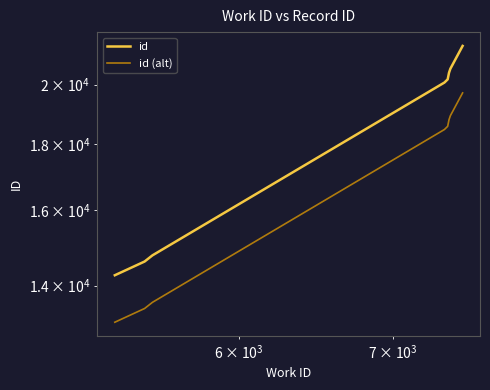

True or false: id (alt) and id intersect in this chart.

False